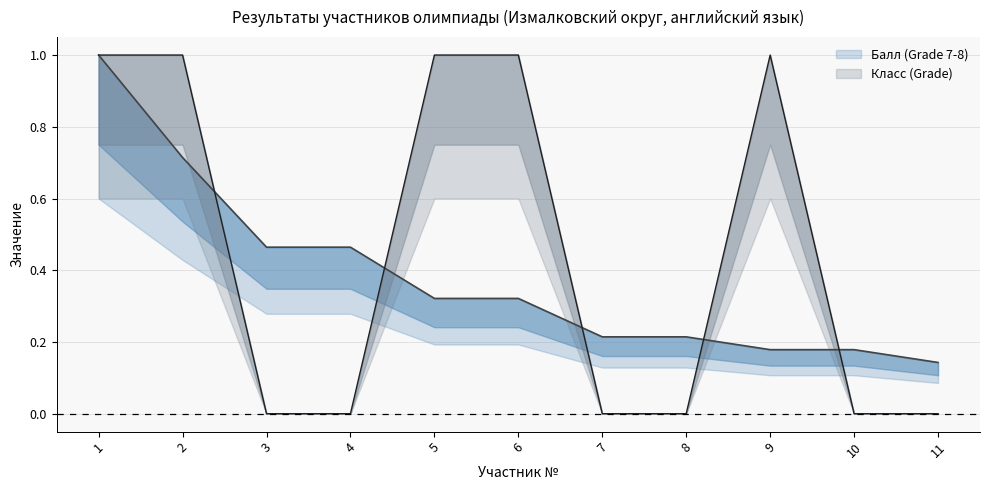

How many categories are shown in the chart?

11